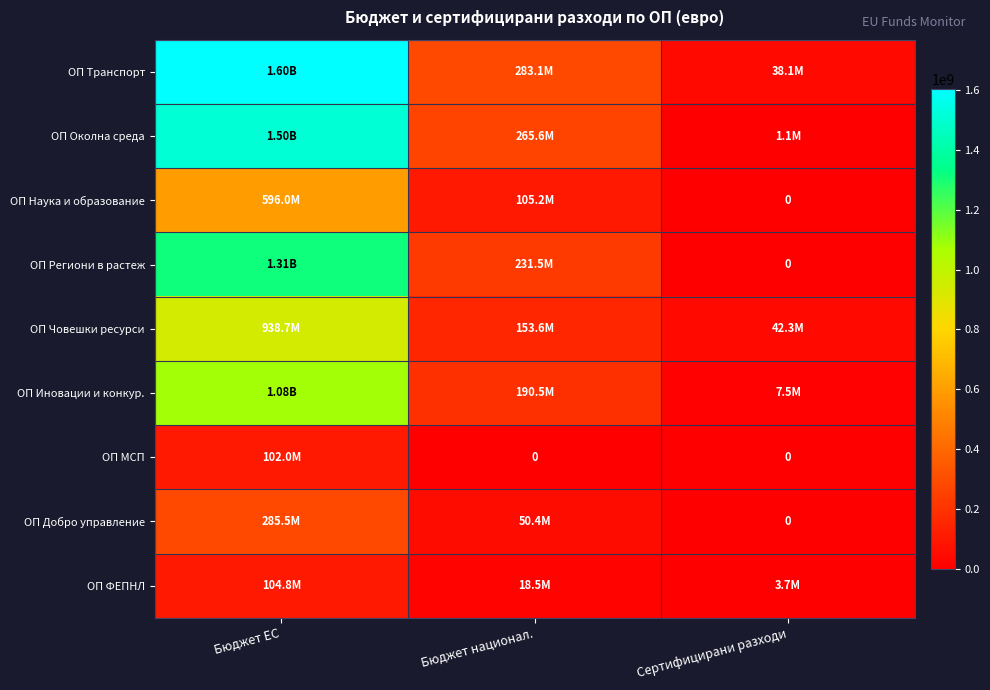

What is the sum of all ОП Региони в растеж values?

1543182113.0